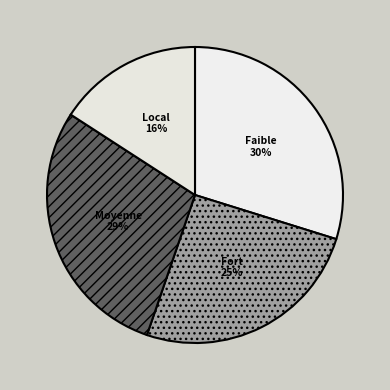

Which slice is the smallest?

Local